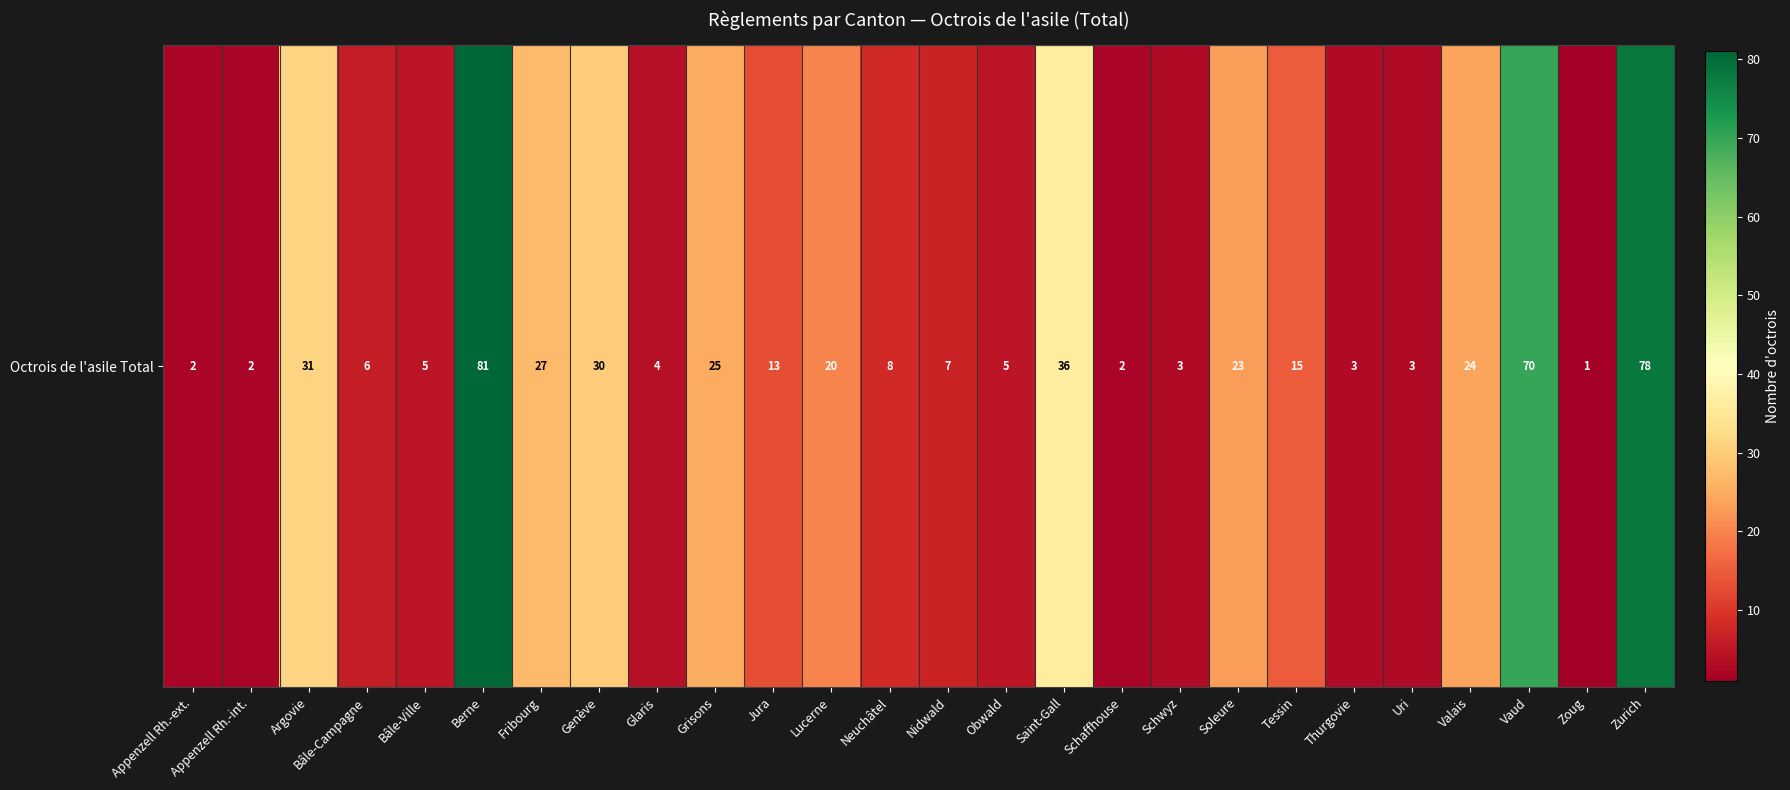

Which has a higher value, Soleure or Tessin?

Soleure